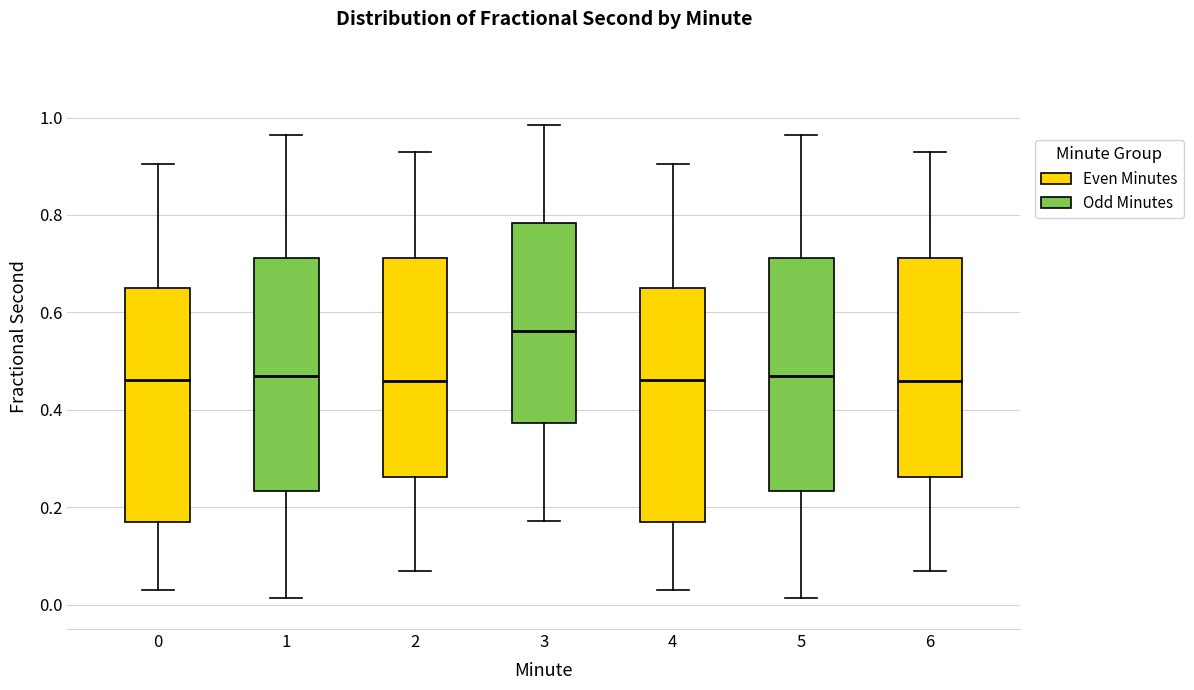

Reading left to right, read every box against the y-axis: the position of its median line, the range the box covers, and the ends of its whiskers. The values are not printed on the chart, so give them approximately, as read against the axis.

0: median 0.46, box 0.16 to 0.64, whiskers 0.02 to 0.90
1: median 0.46, box 0.24 to 0.72, whiskers 0.02 to 0.96
2: median 0.46, box 0.26 to 0.72, whiskers 0.06 to 0.94
3: median 0.56, box 0.38 to 0.78, whiskers 0.18 to 0.98
4: median 0.46, box 0.16 to 0.64, whiskers 0.02 to 0.90
5: median 0.46, box 0.24 to 0.72, whiskers 0.02 to 0.96
6: median 0.46, box 0.26 to 0.72, whiskers 0.06 to 0.94